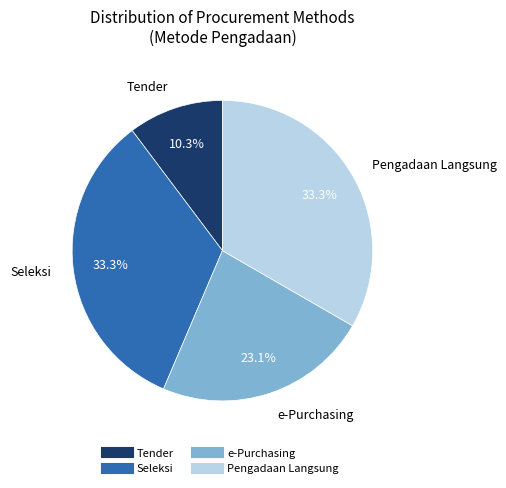

Does any single category account for the majority?

No